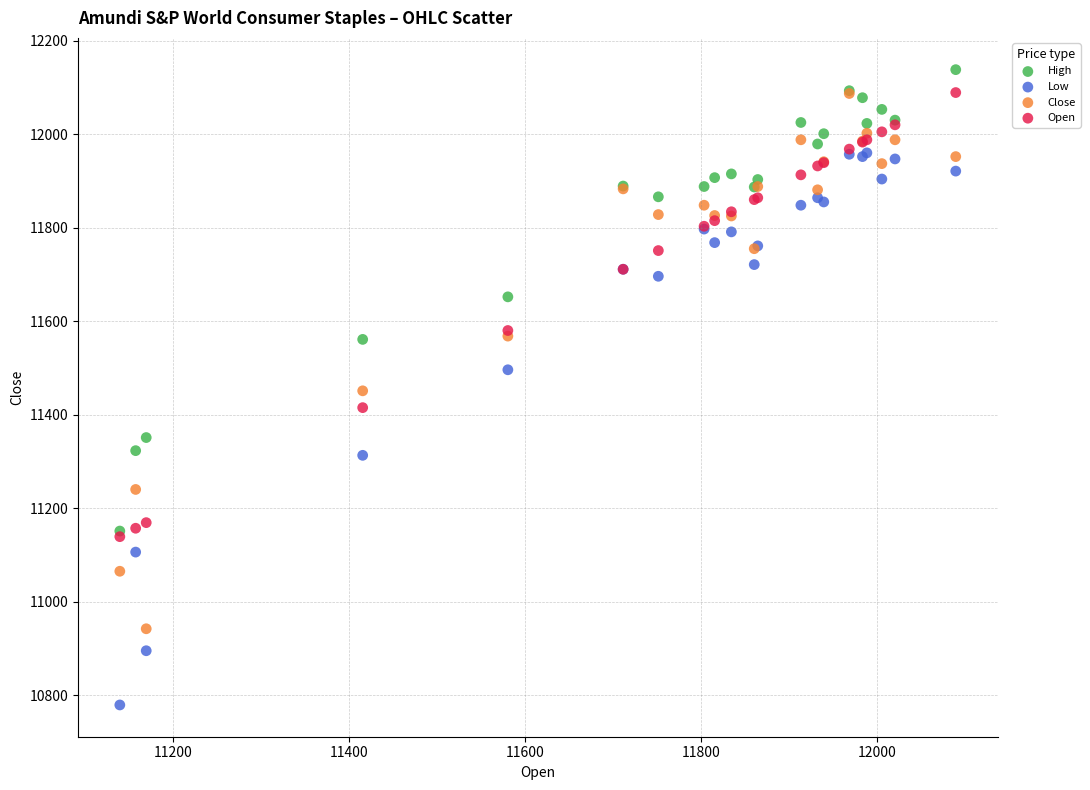

What are all the series names shown in the legend?

High, Low, Close, Open